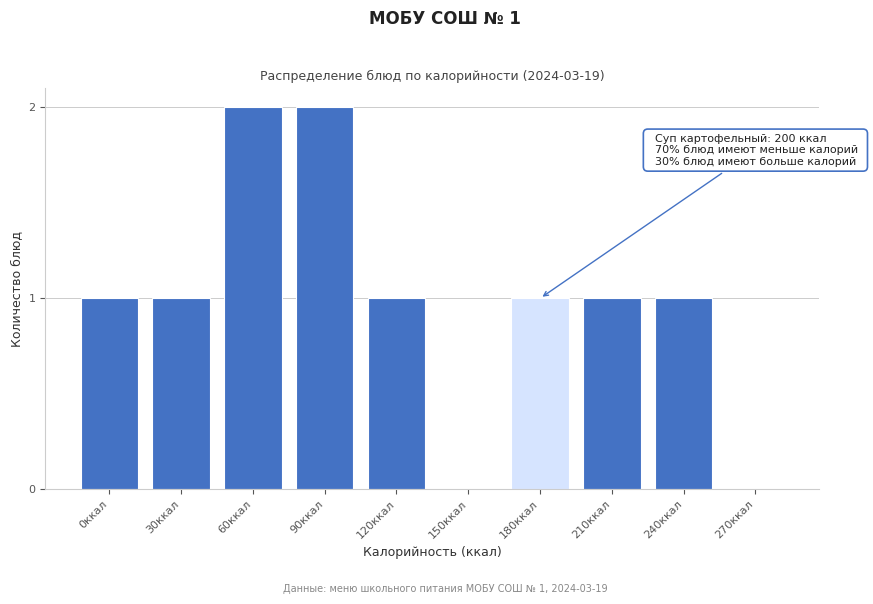

Reading left to right, list all the values displayed in this chart.

0ккал=1	30ккал=1	60ккал=2	90ккал=2	120ккал=1	150ккал=0	180ккал=1	210ккал=1	240ккал=1	270ккал=0